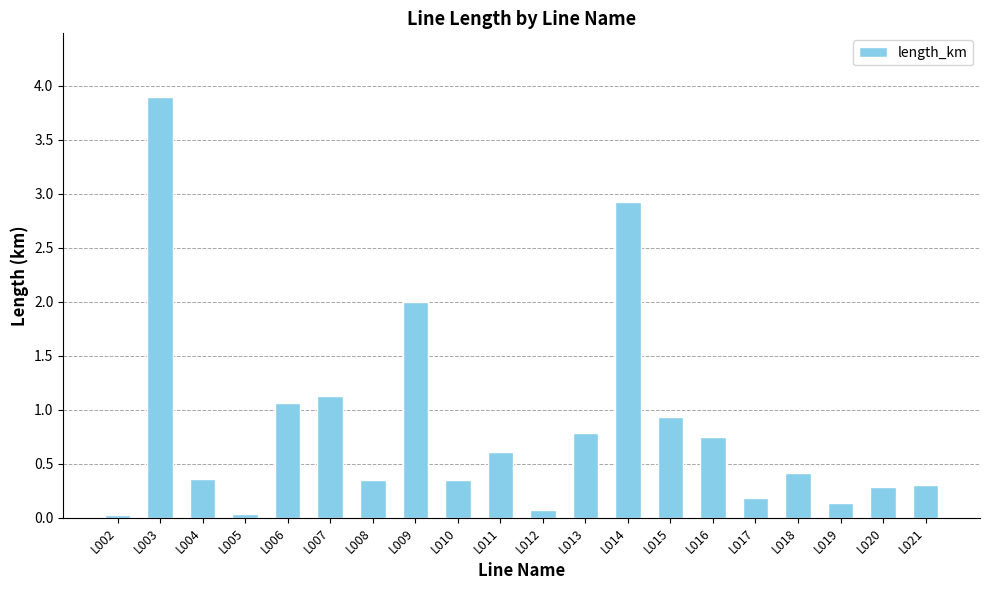

What is the value of the 10th bar from the left?

0.6